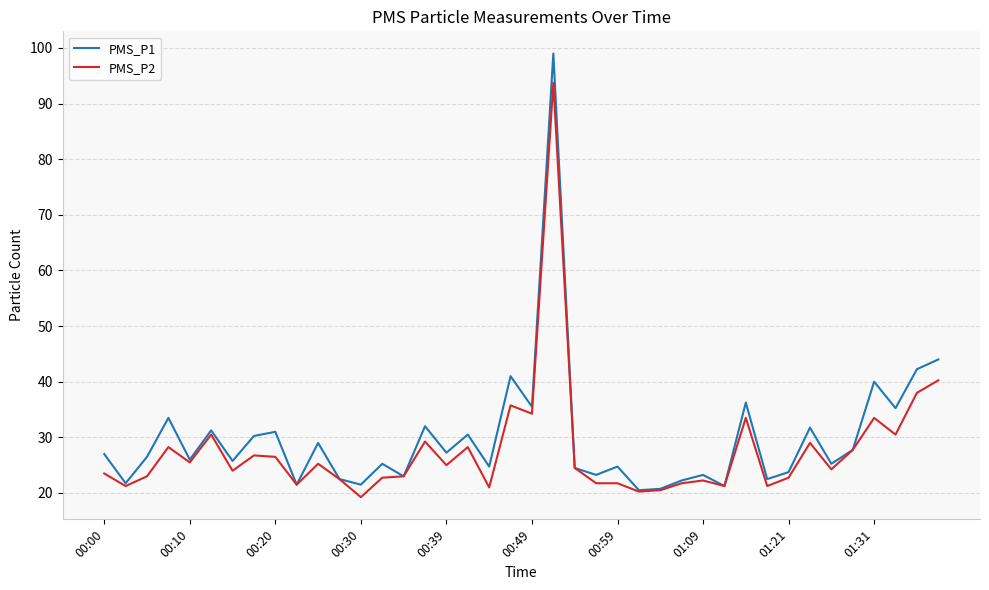

What is the maximum value shown in the chart?

99.0